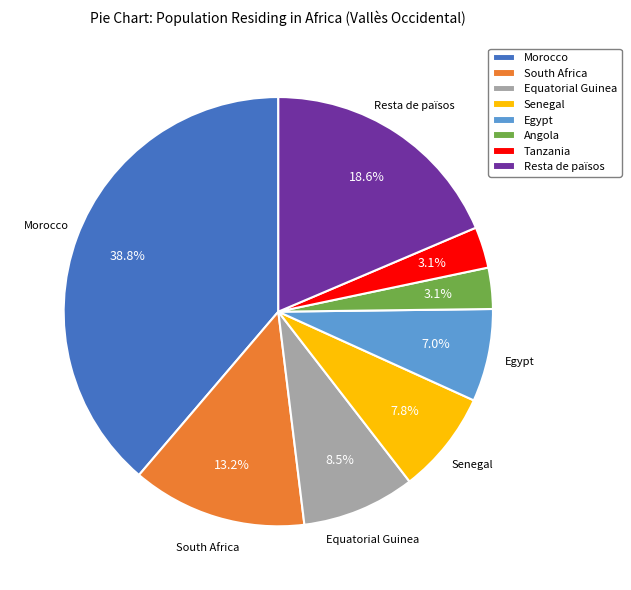

To the nearest percent, what is the average slice percentage?

12%